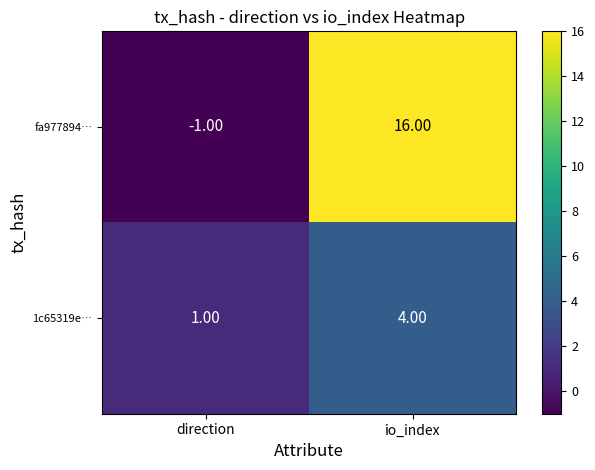

Where is fa977894… nearest to the value 7?

direction